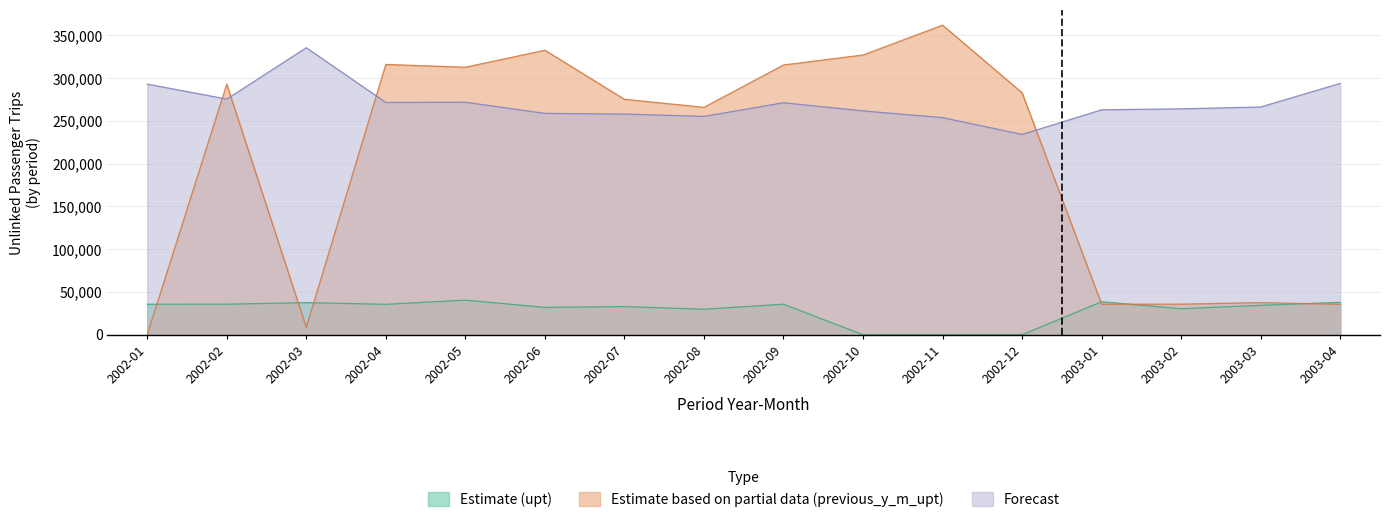

How many values in the Forecast series are below 266305?

8